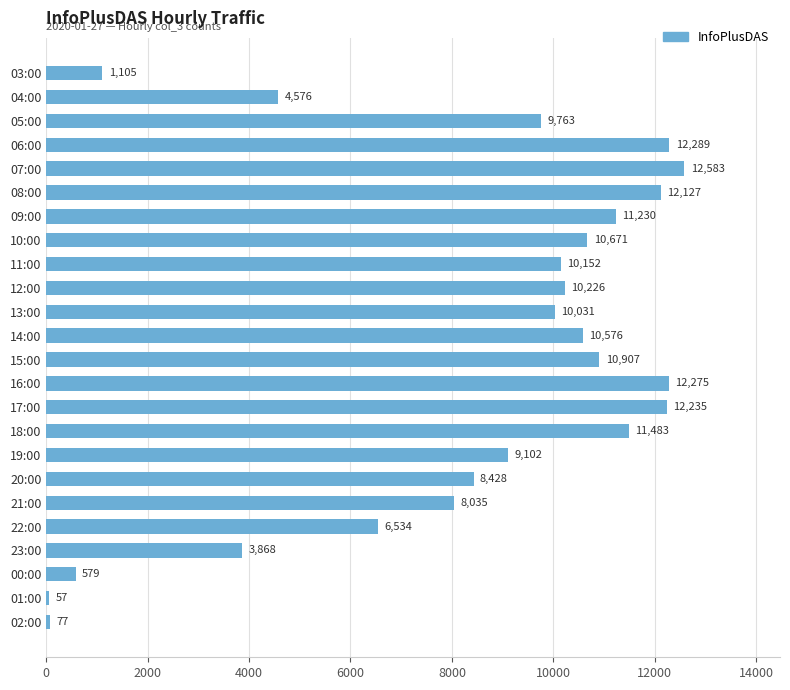

Reading bottom to top, list all the values displayed in this chart.

02:00=77	01:00=57	00:00=579	23:00=3868	22:00=6534	21:00=8035	20:00=8428	19:00=9102	18:00=11483	17:00=12235	16:00=12275	15:00=10907	14:00=10576	13:00=10031	12:00=10226	11:00=10152	10:00=10671	09:00=11230	08:00=12127	07:00=12583	06:00=12289	05:00=9763	04:00=4576	03:00=1105